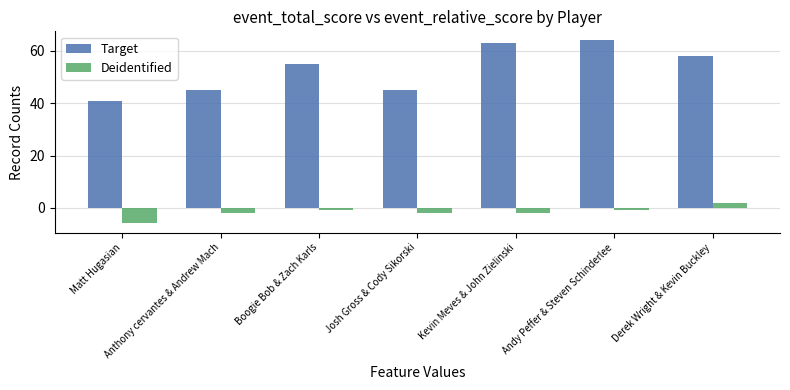

Between Anthony cervantes & Andrew Mach and Derek Wright & Kevin Buckley, which series saw the biggest shift?

Target